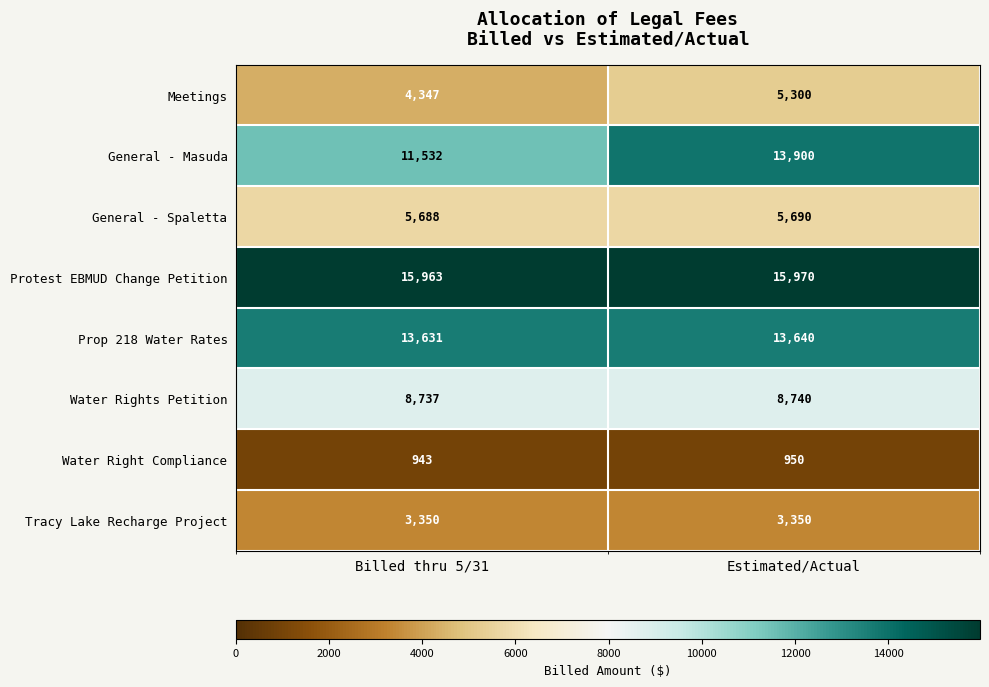

Reading left to right, transcribe all the data shown in this chart.

Meetings: 4347	5300
General - Masuda: 11532	13900
General - Spaletta: 5688	5690
Protest EBMUD Change Petition: 15963	15970
Prop 218 Water Rates: 13631	13640
Water Rights Petition: 8737	8740
Water Right Compliance: 943	950
Tracy Lake Recharge Project: 3350	3350